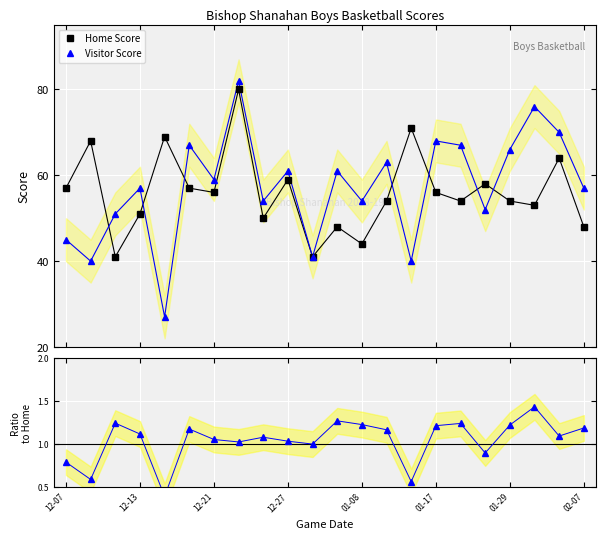

Which series has the largest total across all categories?

Visitor Score